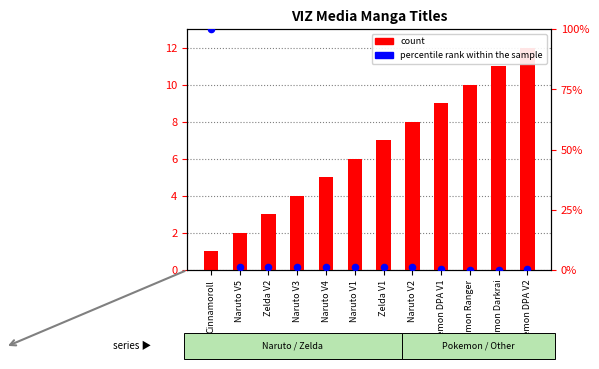

What are all the series names shown in the legend?

count, percentile rank within the sample